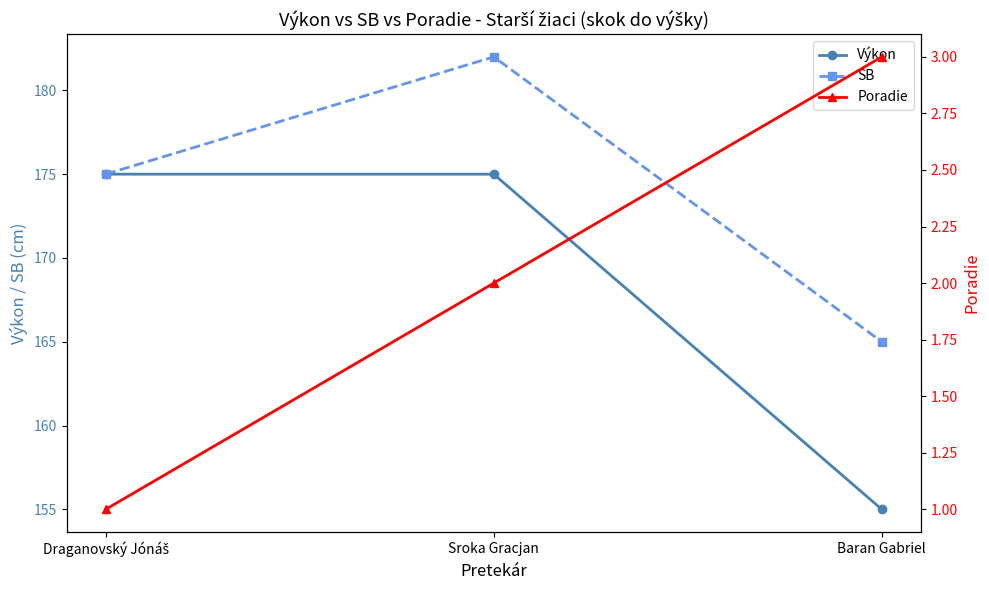

Which label corresponds to the smallest value in the chart?

Draganovský Jónáš